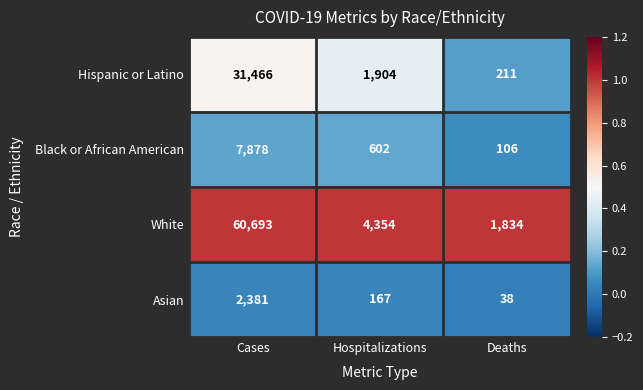

Where does the Black or African American series first go above 602?

Cases